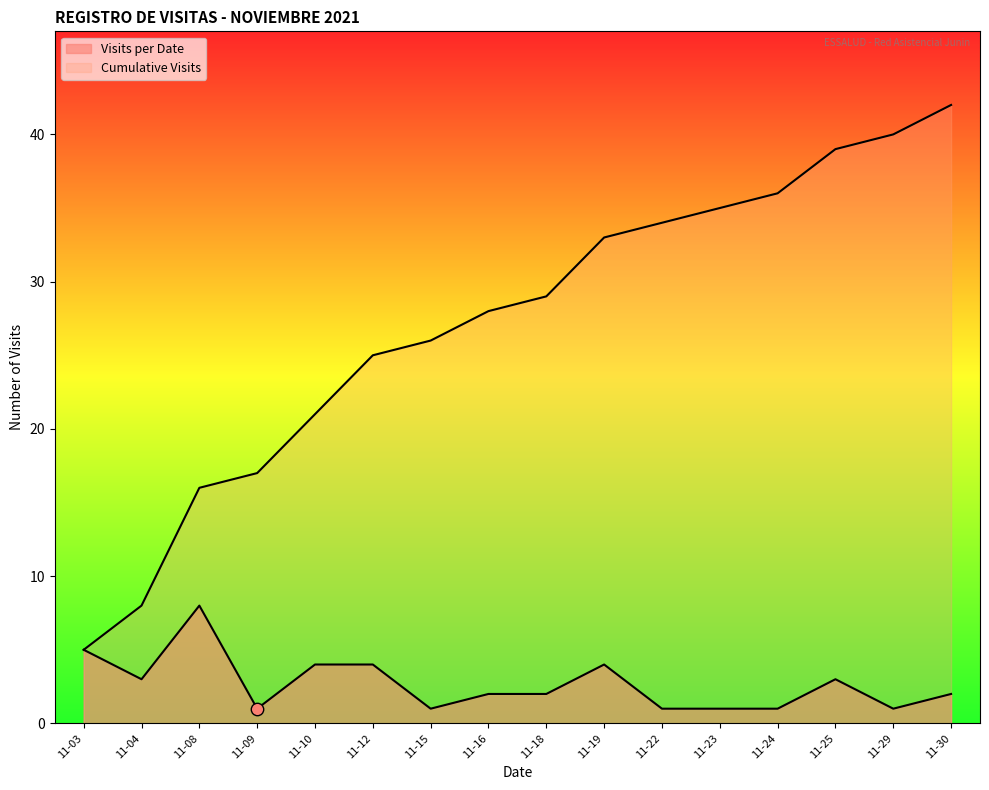

At how many categories does at least one series exceed 24?

11